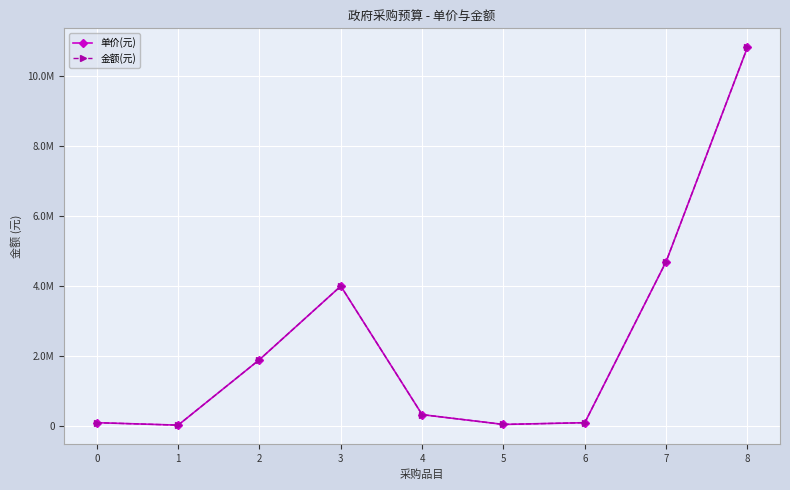

Does the chart have visible grid lines?

Yes